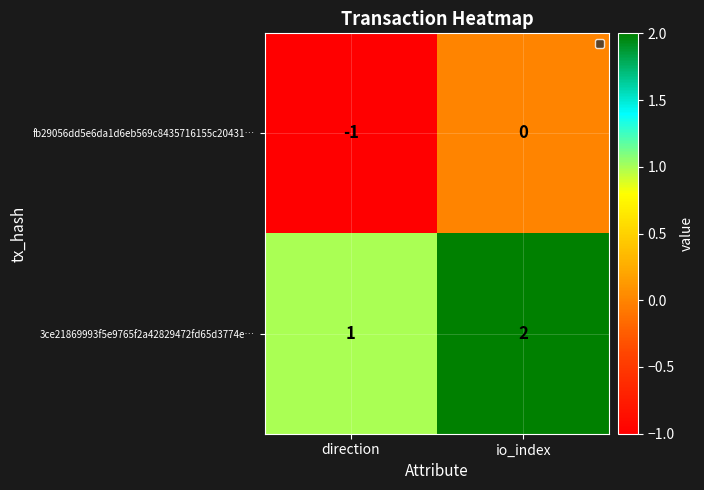

List the series in order of their overall mean, highest first.

3ce21869993f5e9765f2a42829472fd65d3774e…, fb29056dd5e6da1d6eb569c8435716155c20431…